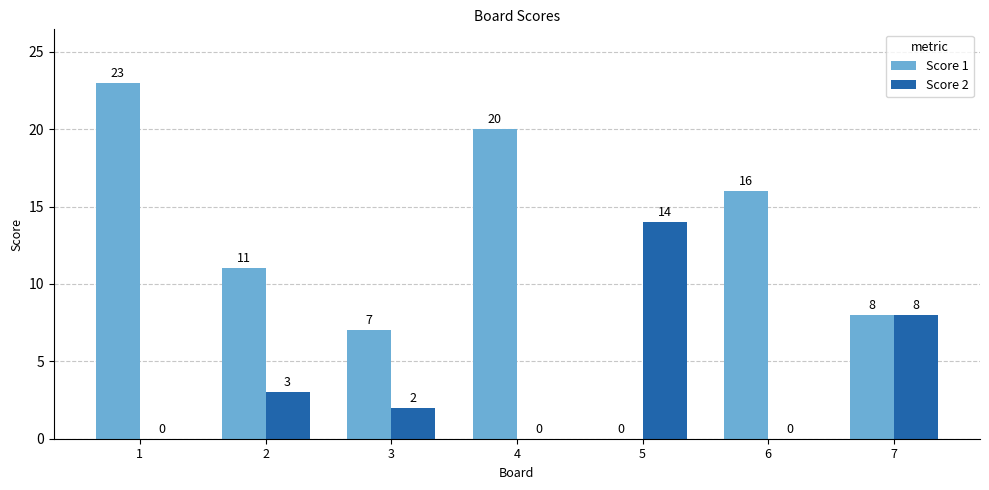

Which series changed the most between 1 and 4?

Score 1